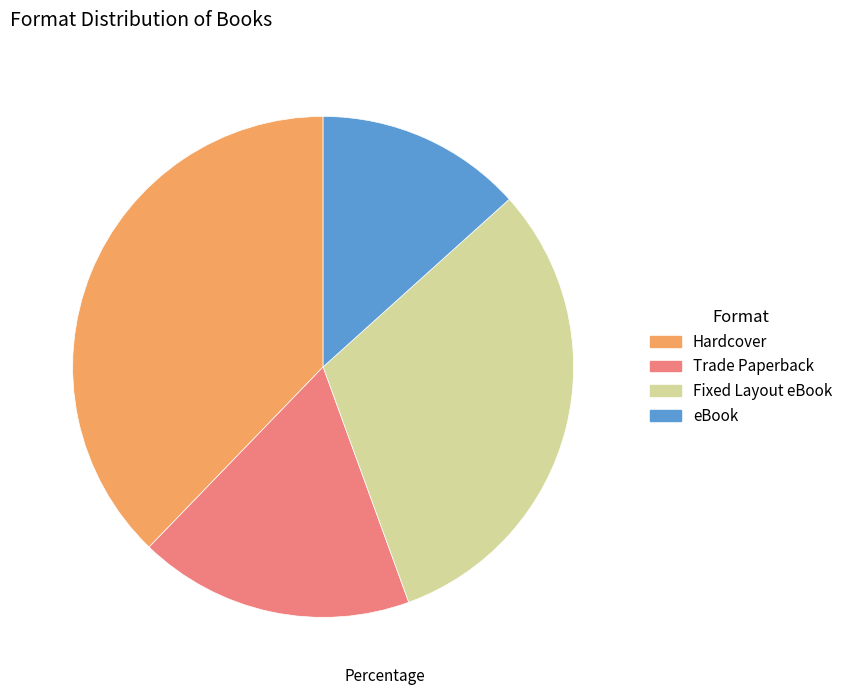

Count the number of slices in the pie.

4